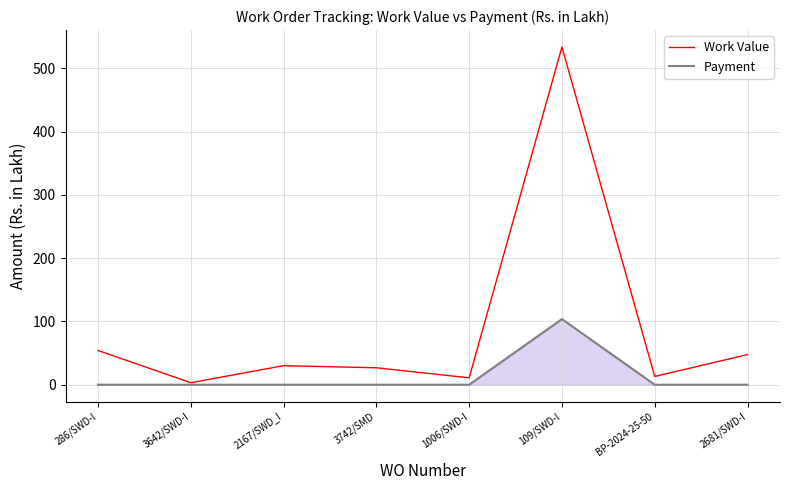

Which series has the widest spread of values?

Work Value